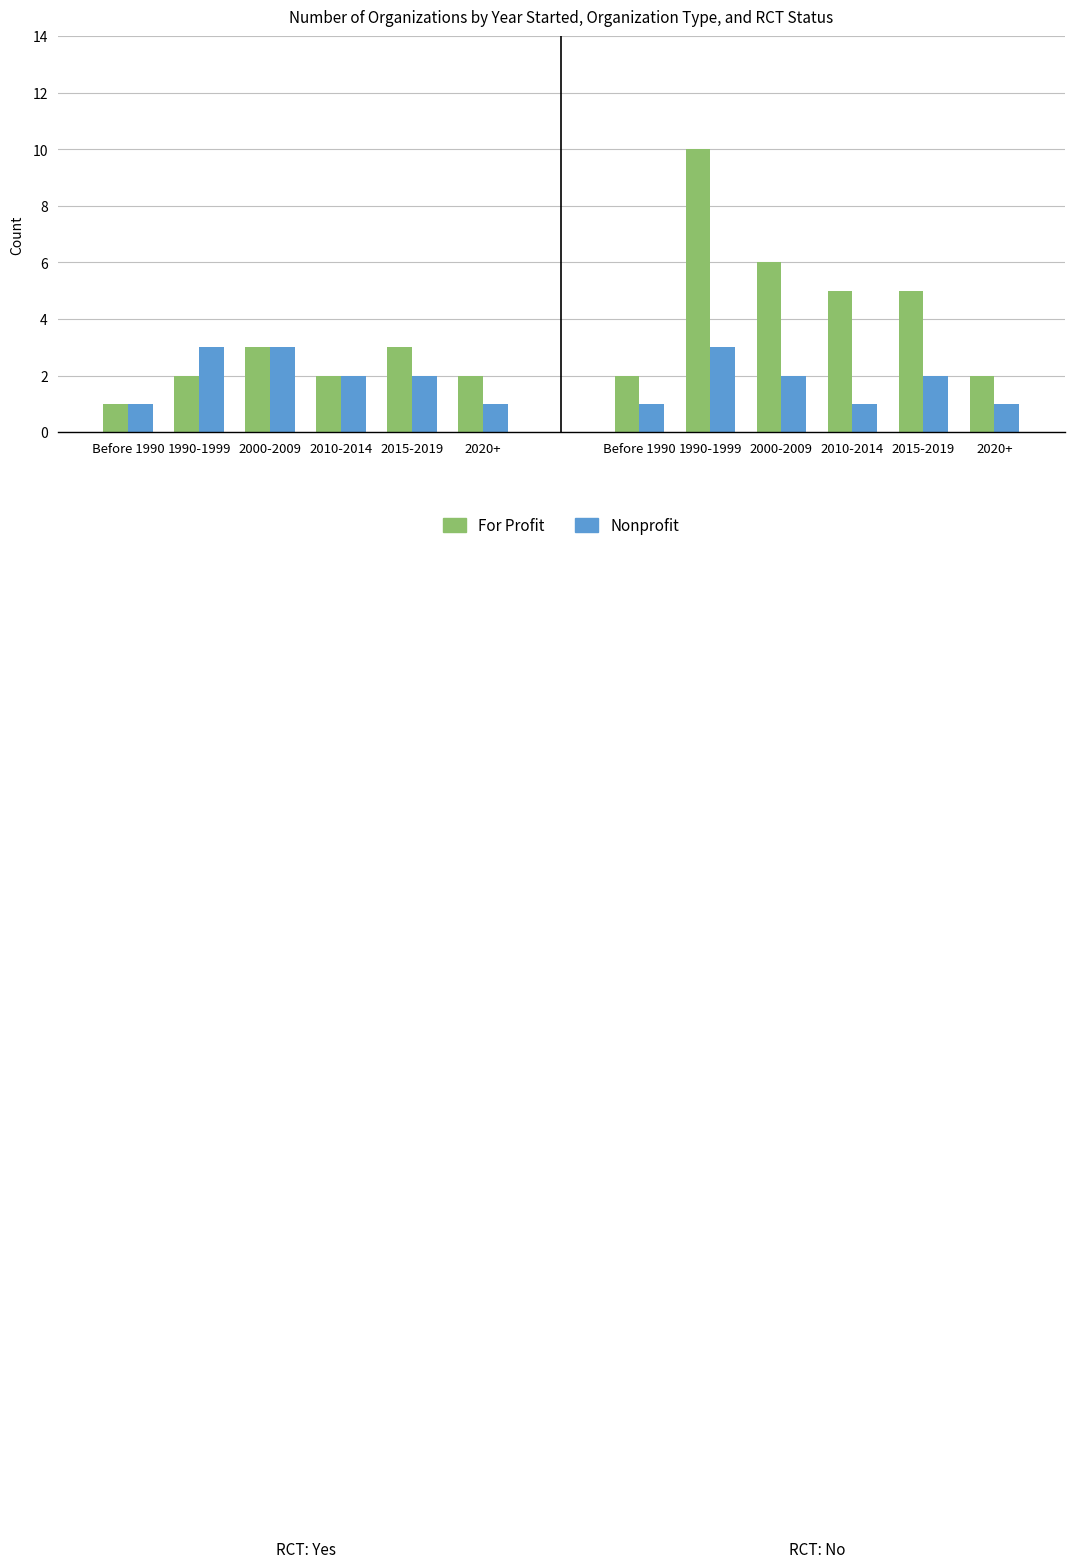

Count the number of data series in this chart.

2